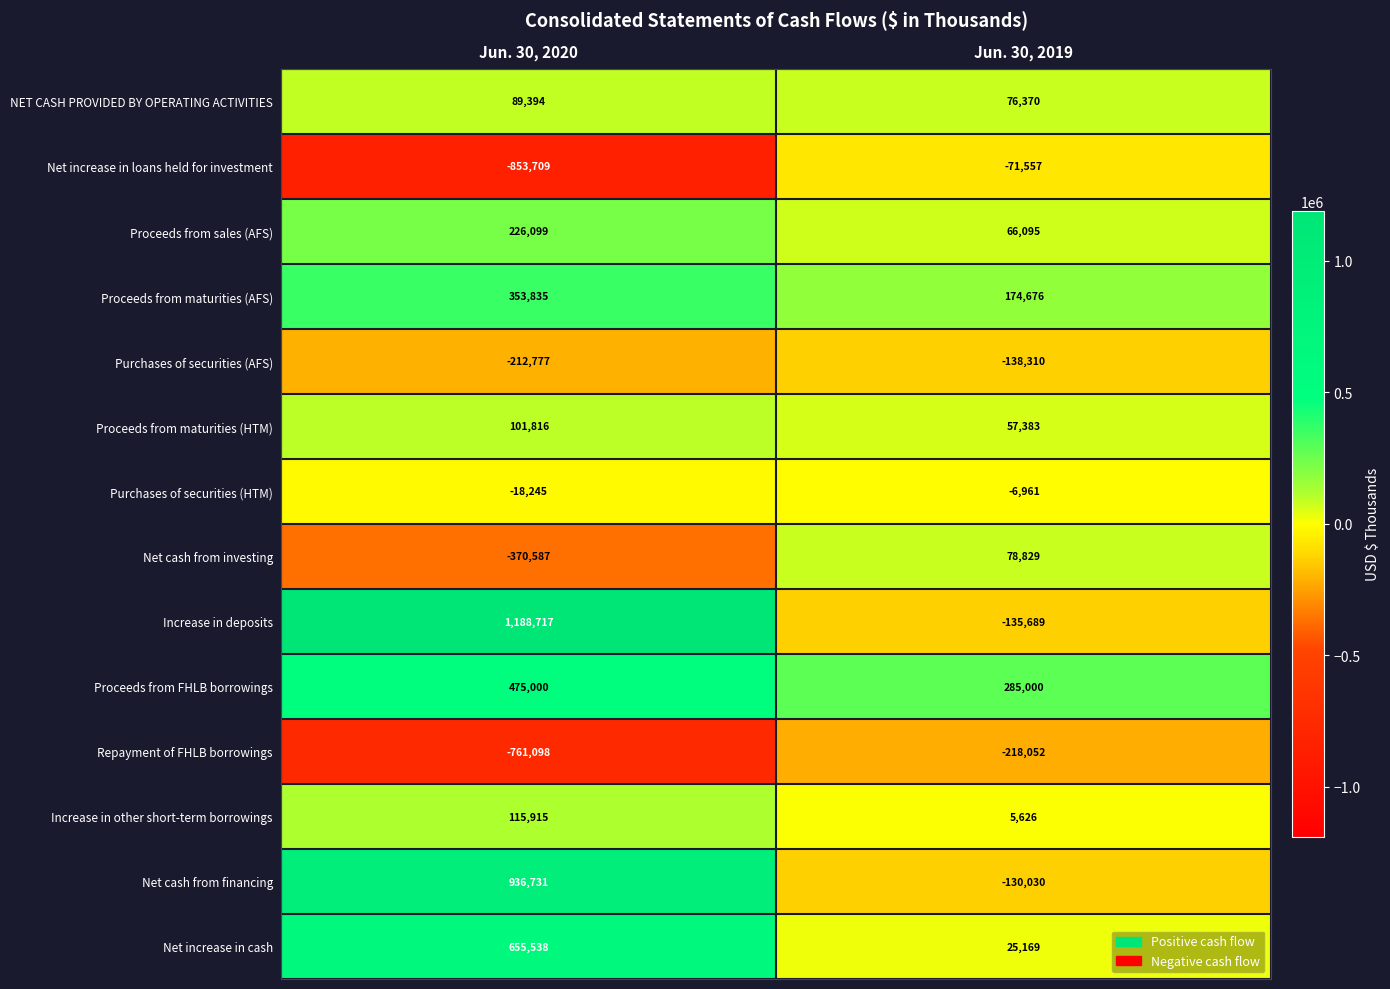

What is the average value of the Net increase in loans held for investment series?

-462633